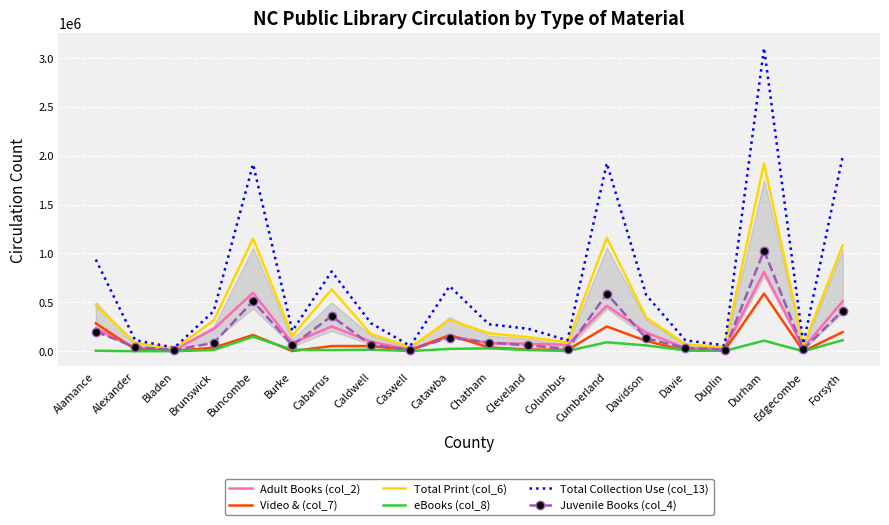

How many values in the eBooks (col_8) series are below 12938?

10